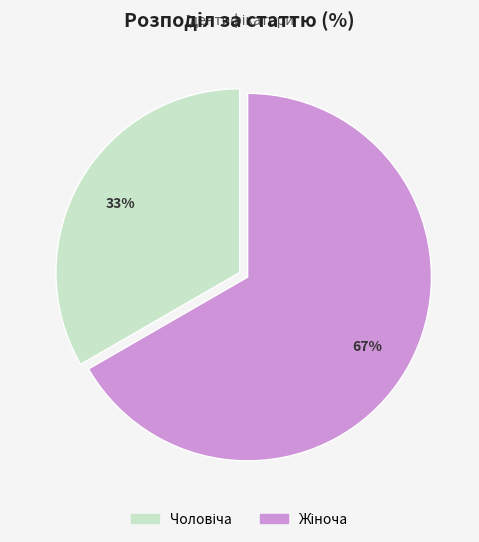

Count the number of slices in the pie.

2